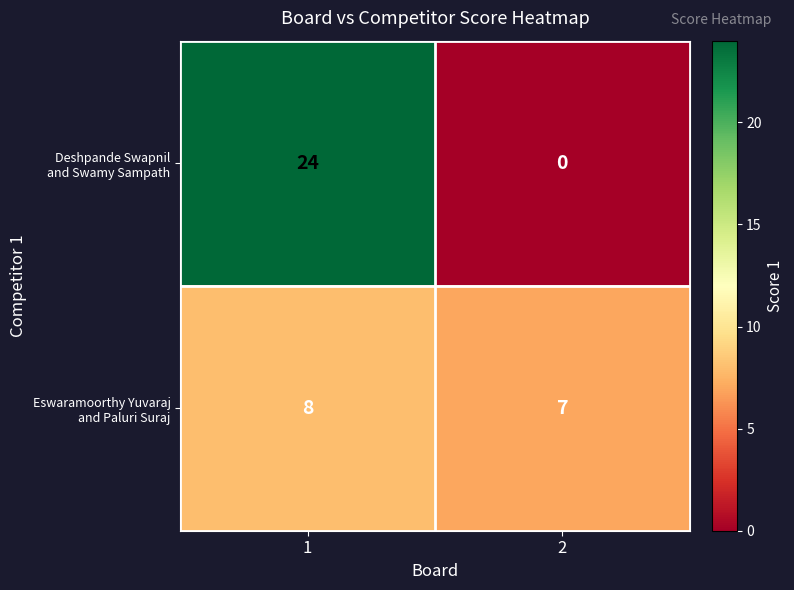

What is the maximum value shown in the chart?

24